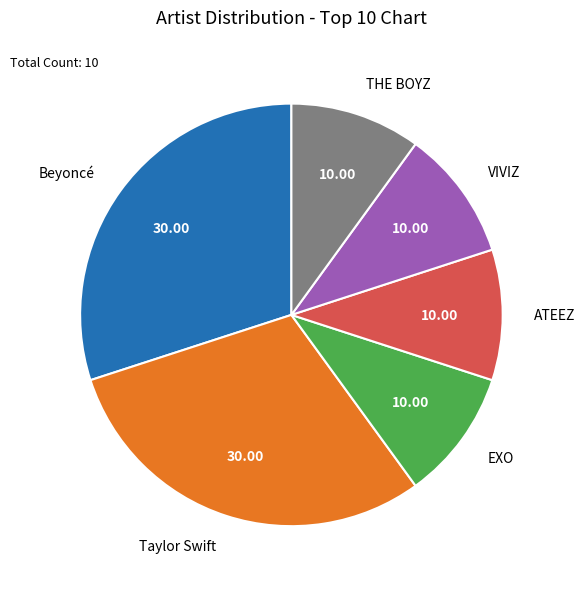

The Beyoncé slice represents 30% of the pie. True or false?

True